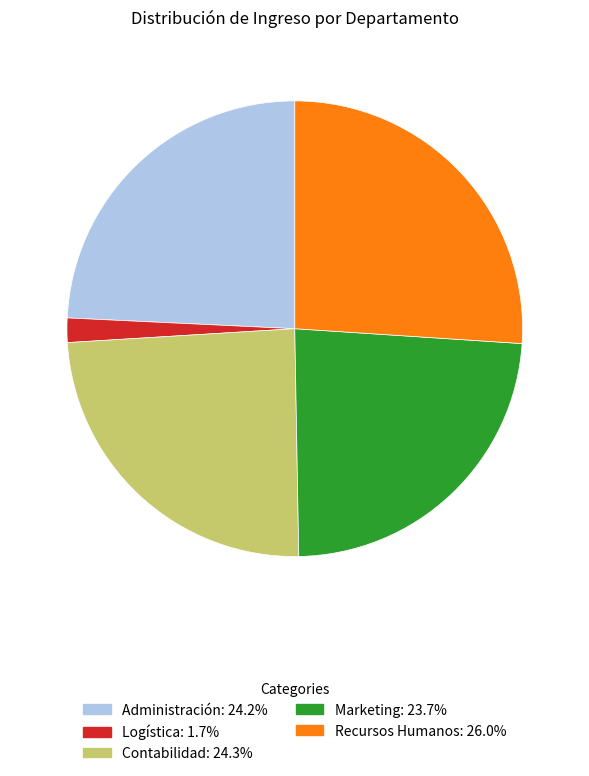

Which slice is the smallest?

Logística